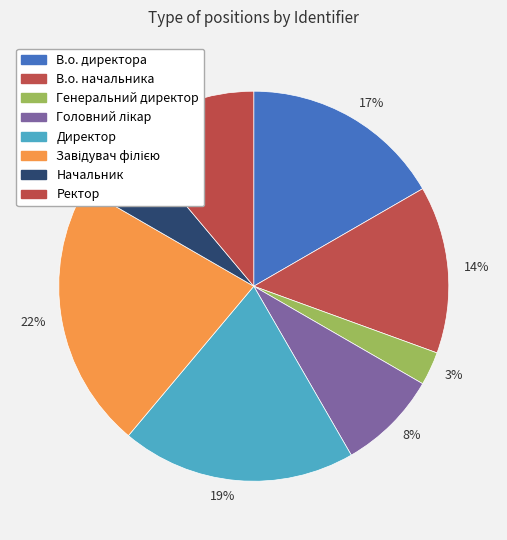

The 17% slice represents 17% of the pie. True or false?

True